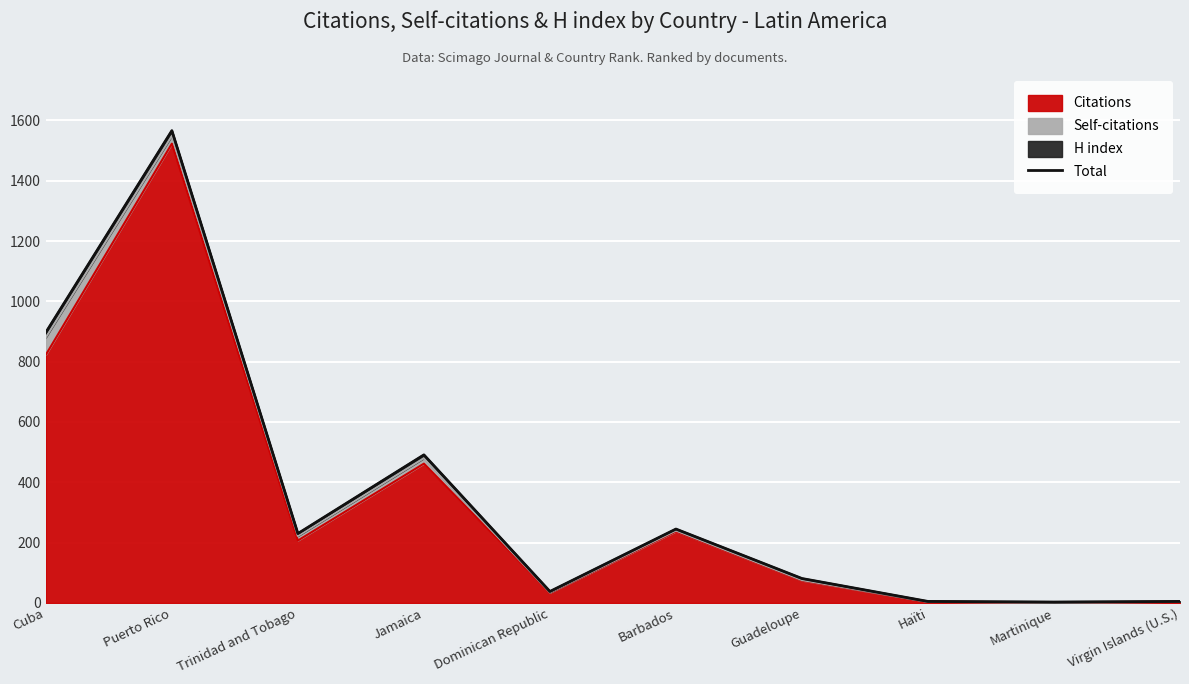

What is the difference between the values at Barbados and Guadeloupe?

164